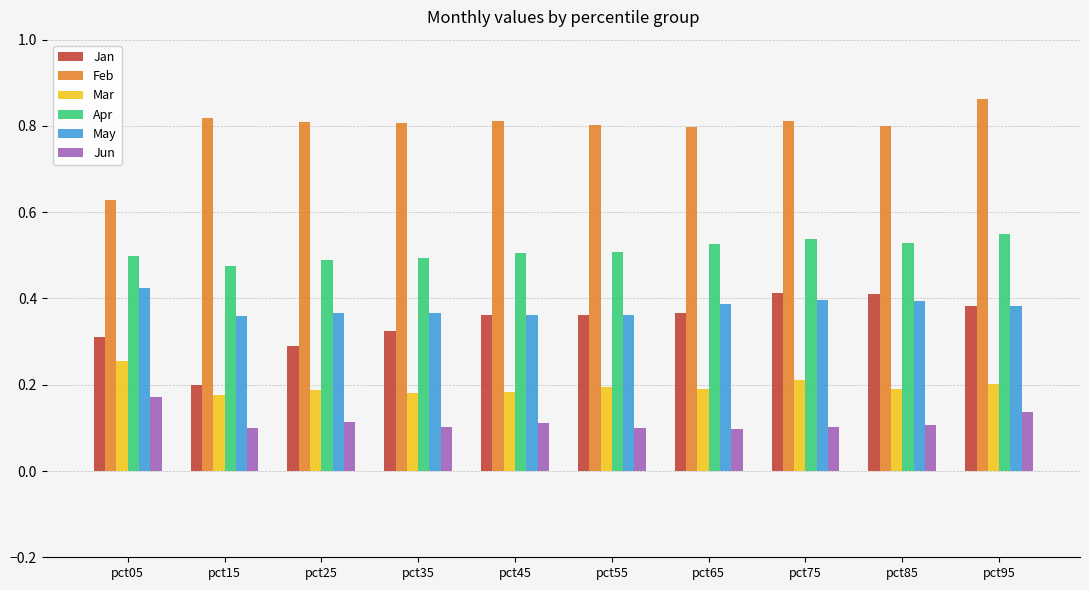

Is the value of Apr at pct85 greater than the value of Feb at pct35?

No